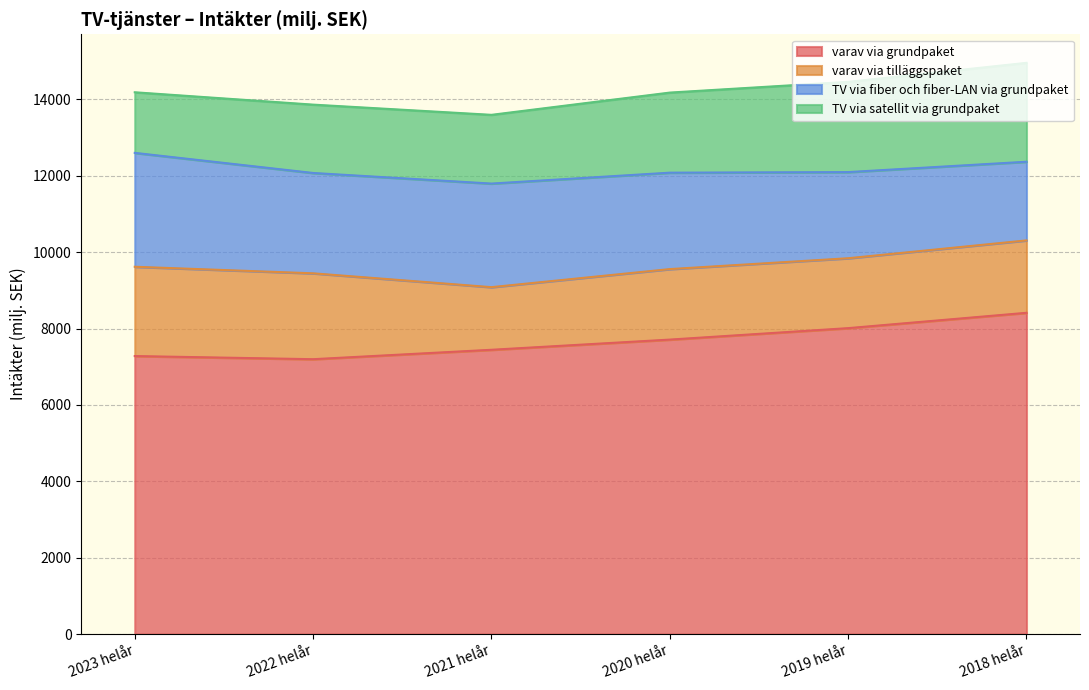

Is the value of TV via fiber och fiber-LAN via grundpaket at 2022 helår greater than the value of varav via tilläggspaket at 2019 helår?

Yes